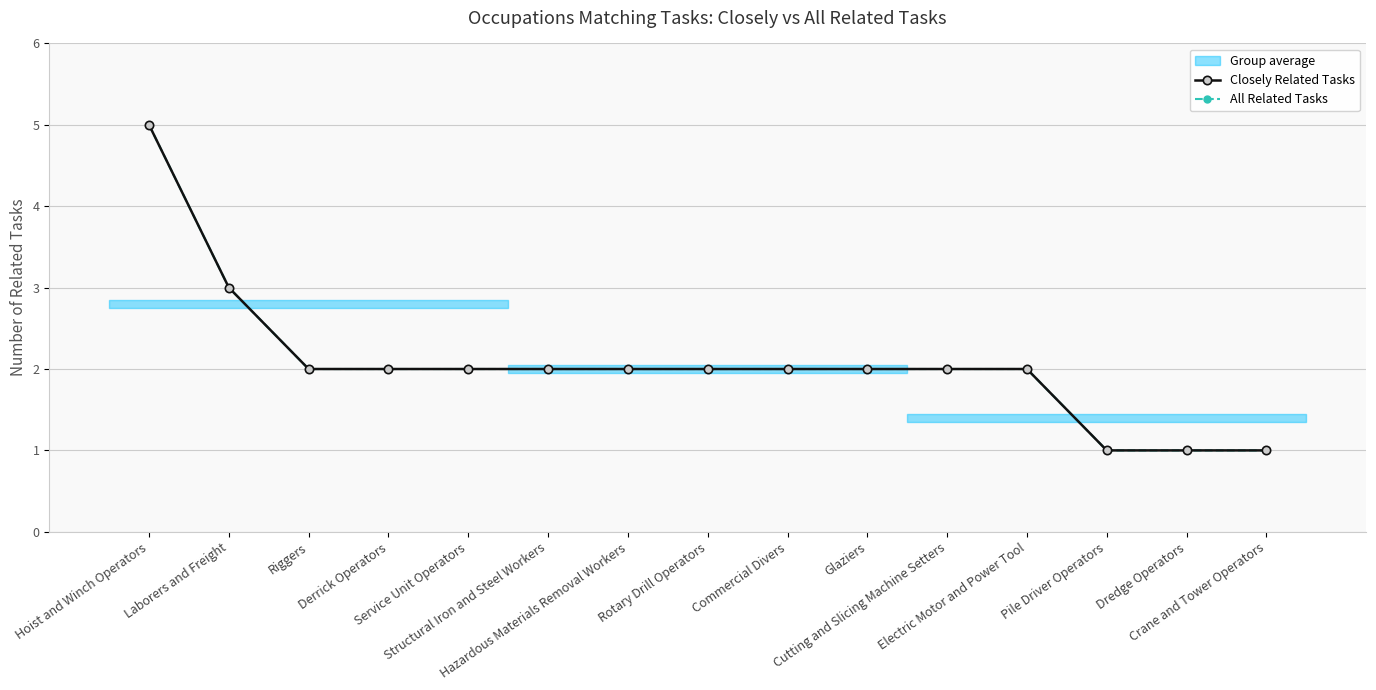

What is the value of the Closely Related Tasks point at the 9th from the left?

2